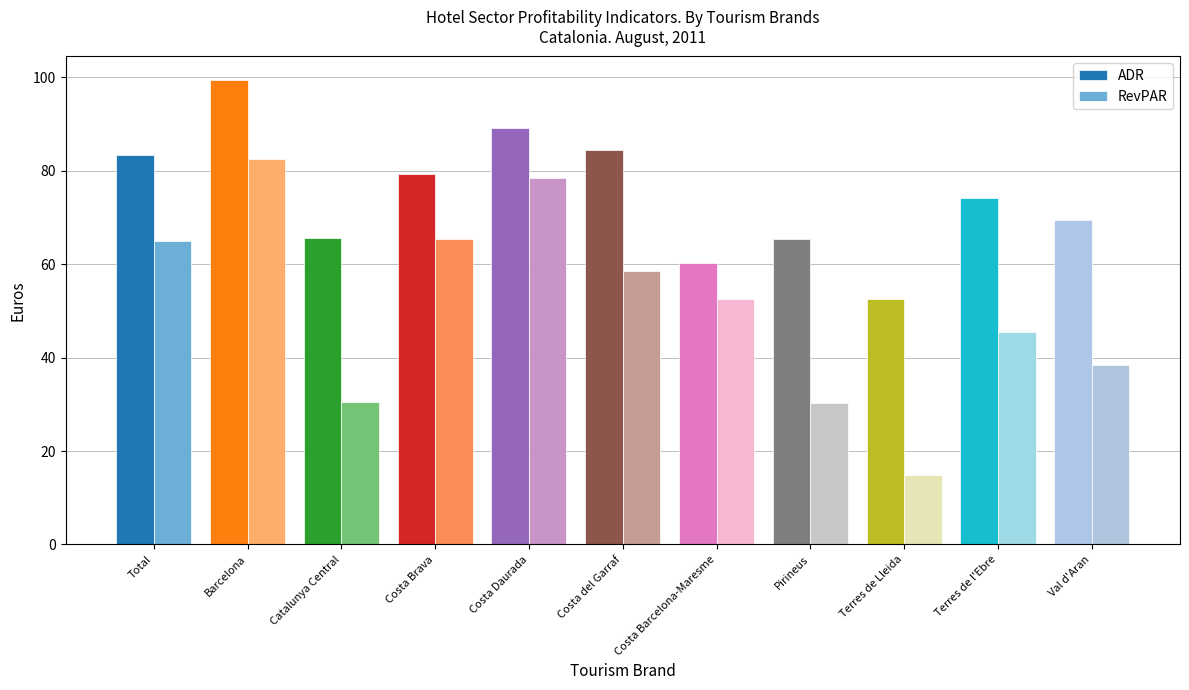

What are all the series names shown in the legend?

ADR, RevPAR